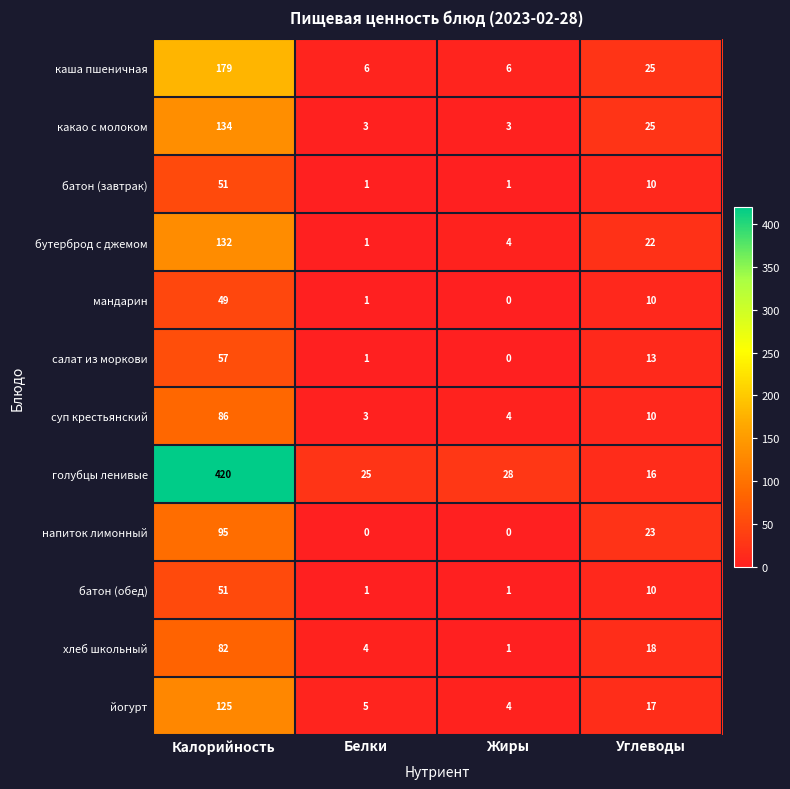

True or false: батон (обед) has a value of 51 at Калорийность.

True